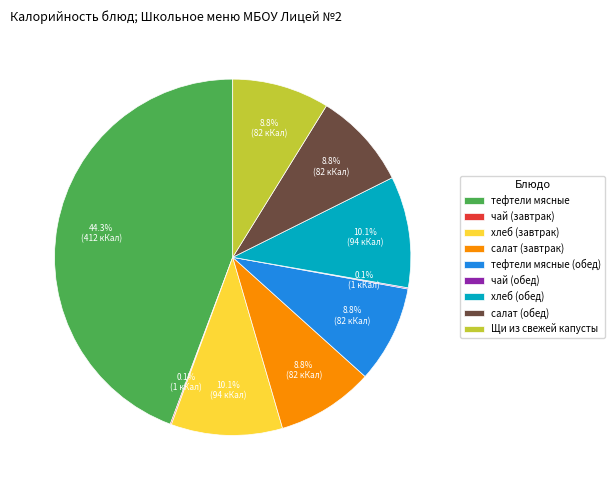

What portion of the pie excludes салат (обед)?

91.2%